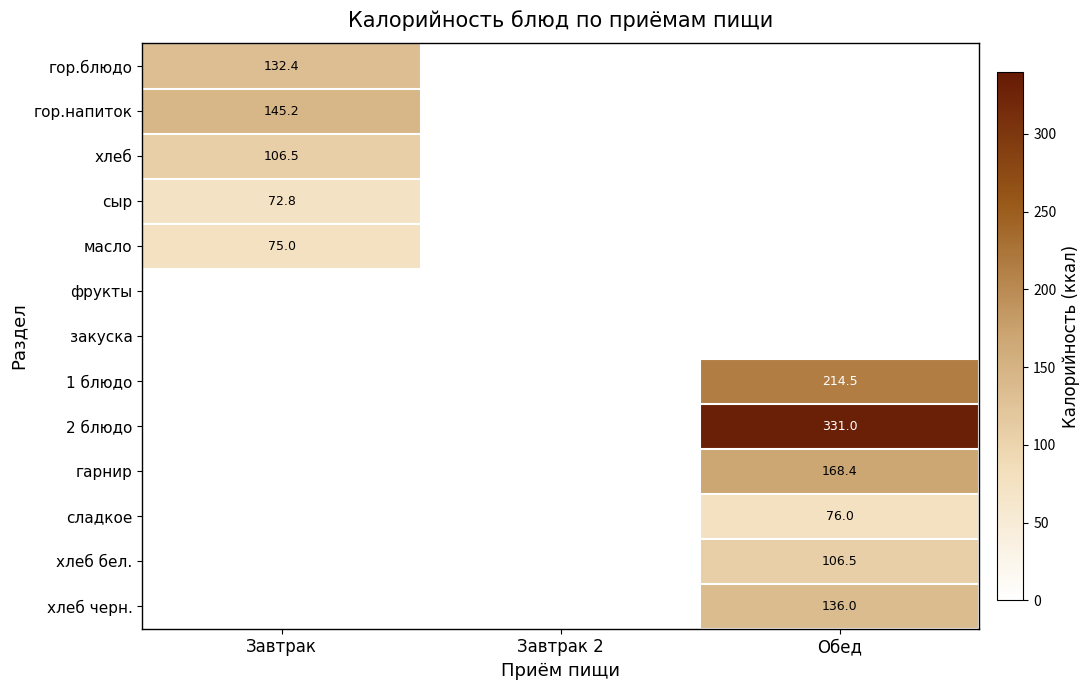

Between Обед and Завтрак, which is larger?

Завтрак